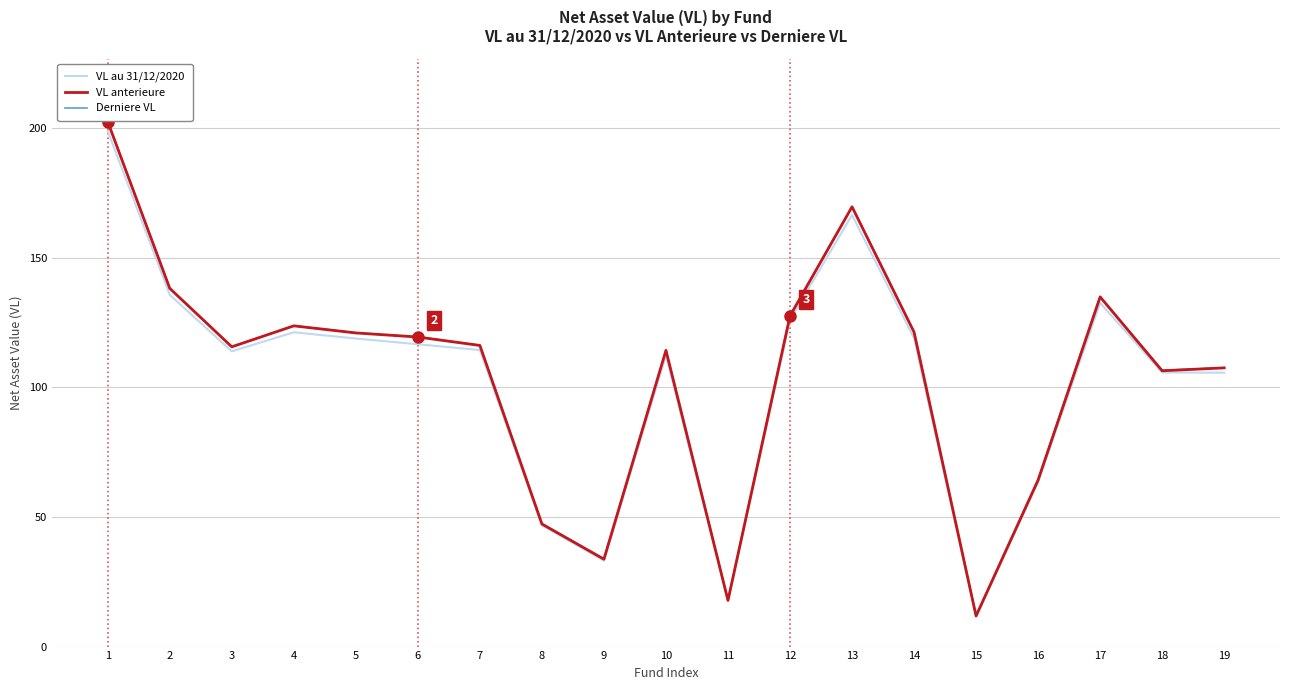

Is this an area chart (filled region under the line)?

No